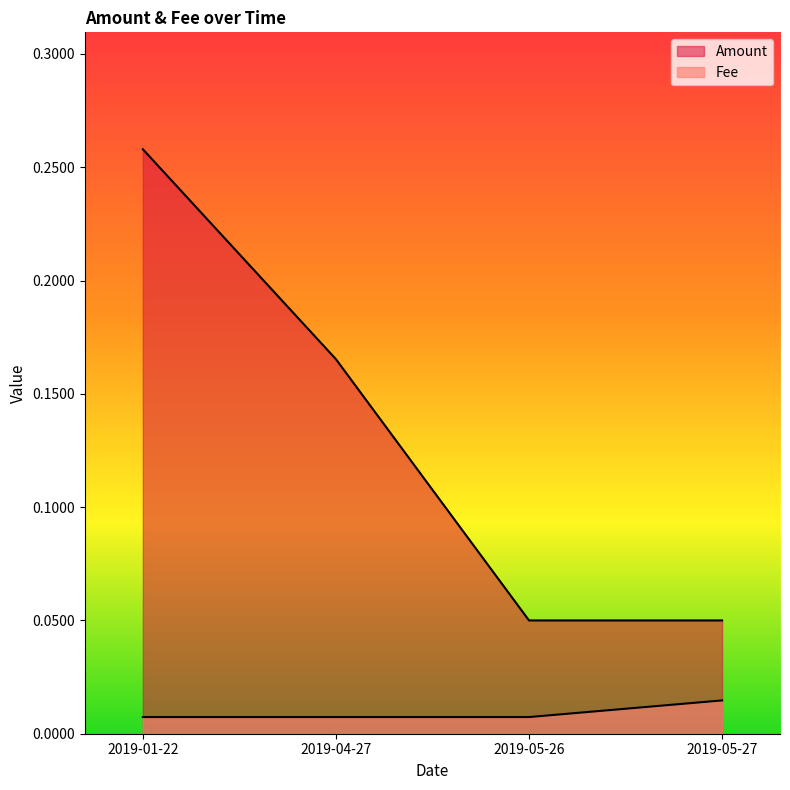

Does the chart display data point markers on the line(s)?

No